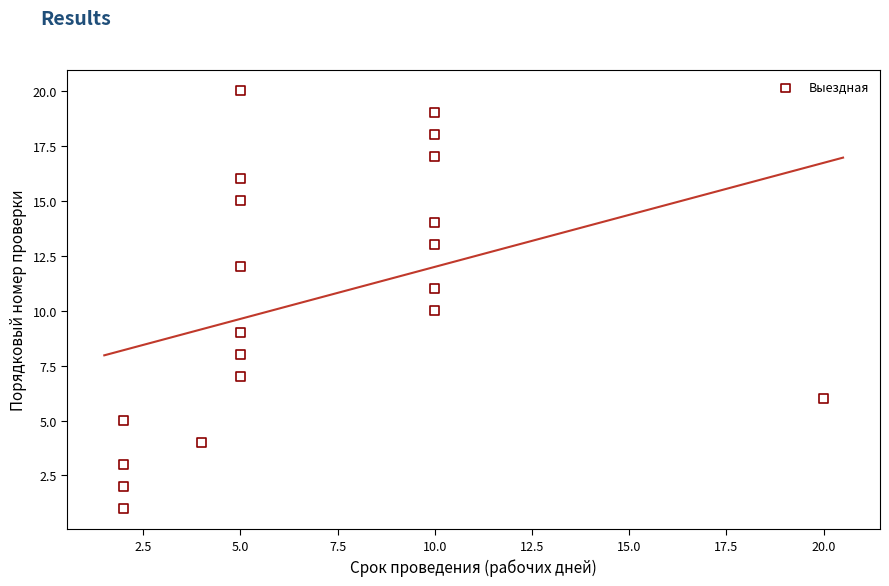

What is the range of X values (max minus min)?

18